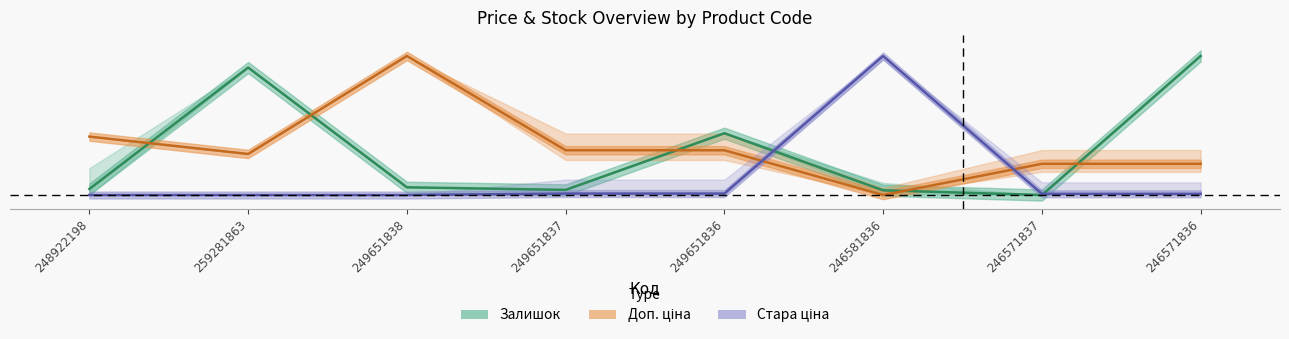

Which series has the largest total across all categories?

Доп. ціна